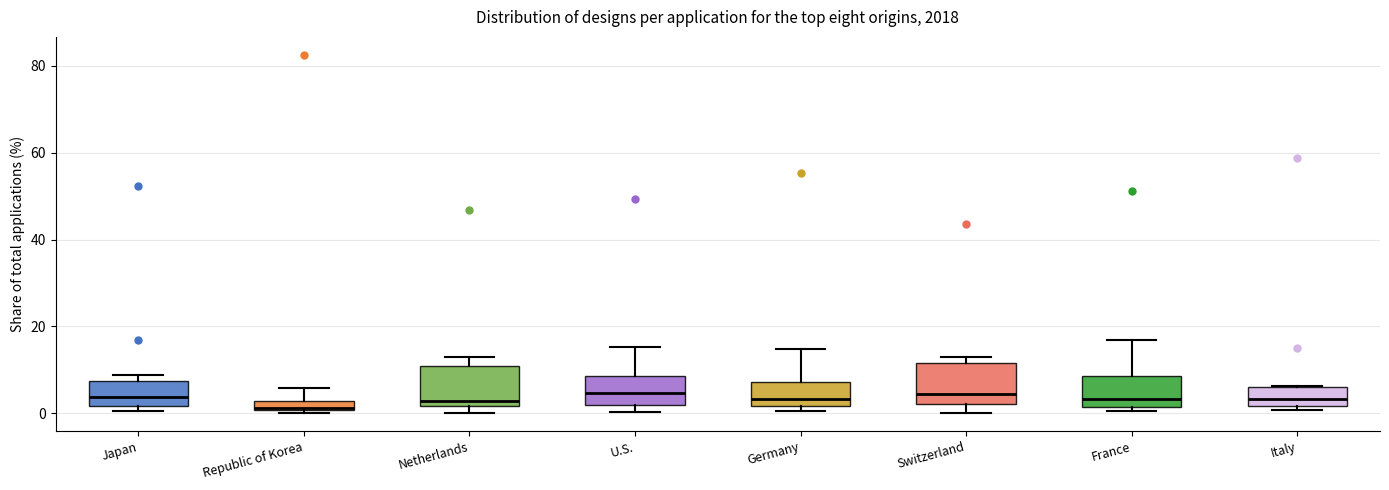

Where does the median line of the box for U.S. sit on the y-axis? The values are not printed on the chart, so give them approximately, as read against the axis.

4